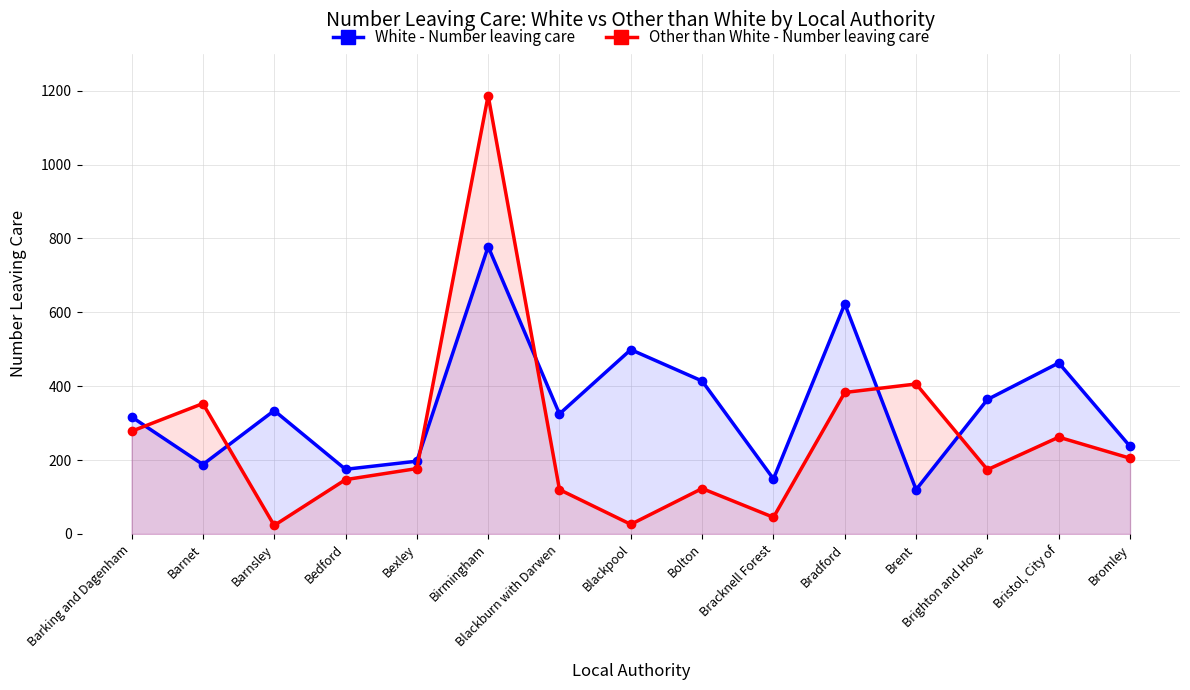

How many categories are shown in the chart?

15